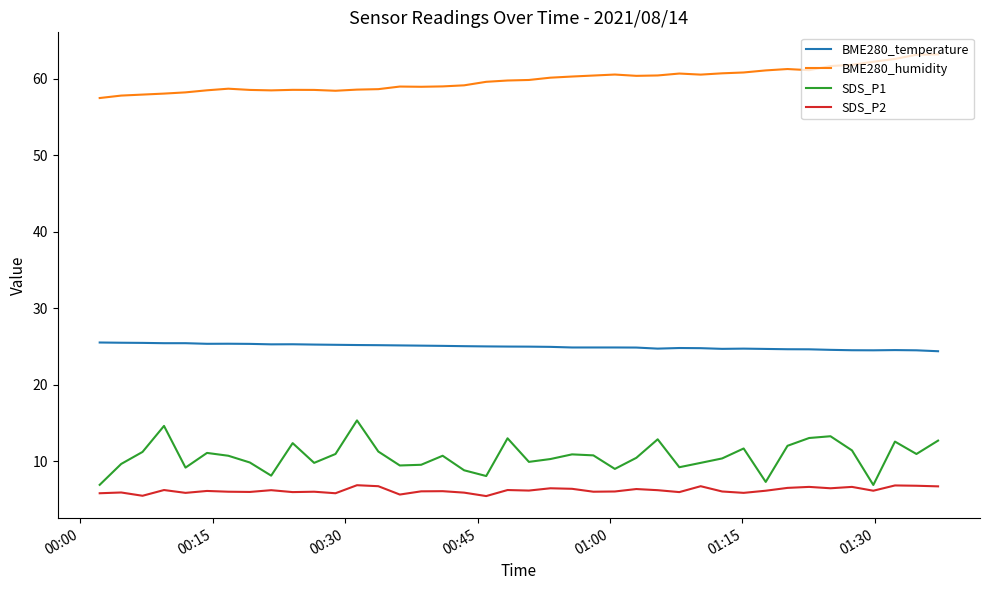

Which series has the largest range (max minus min)?

SDS_P1